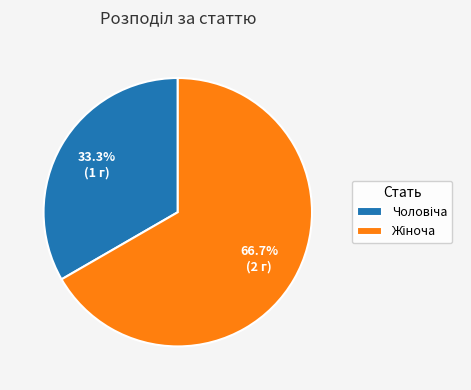

Is there a majority slice in this chart?

Yes